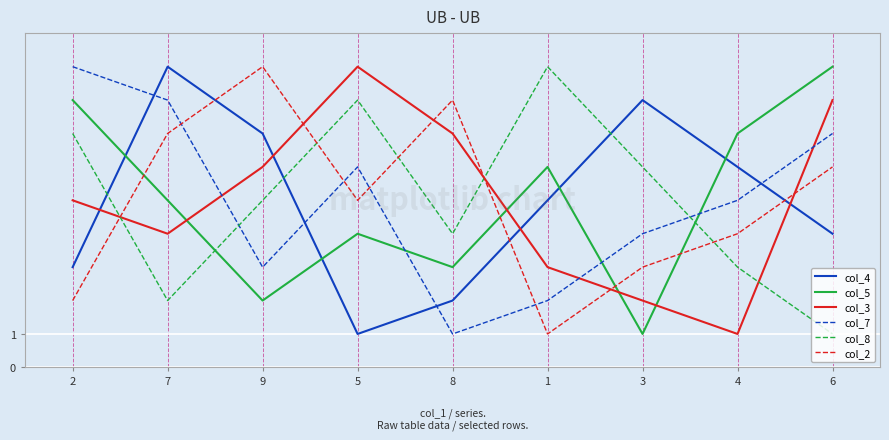

The col_8 series shows 10 at 3. True or false?

False